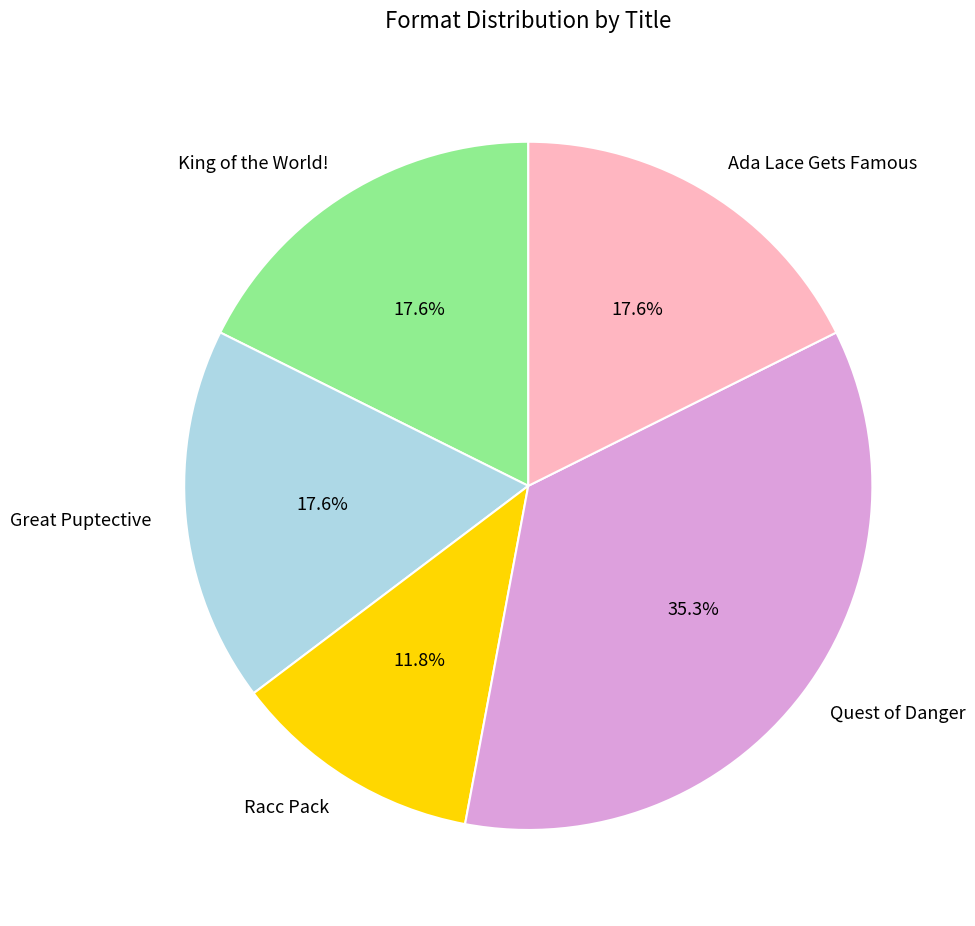

To the nearest percent, what percentage of the pie is Racc Pack?

12%